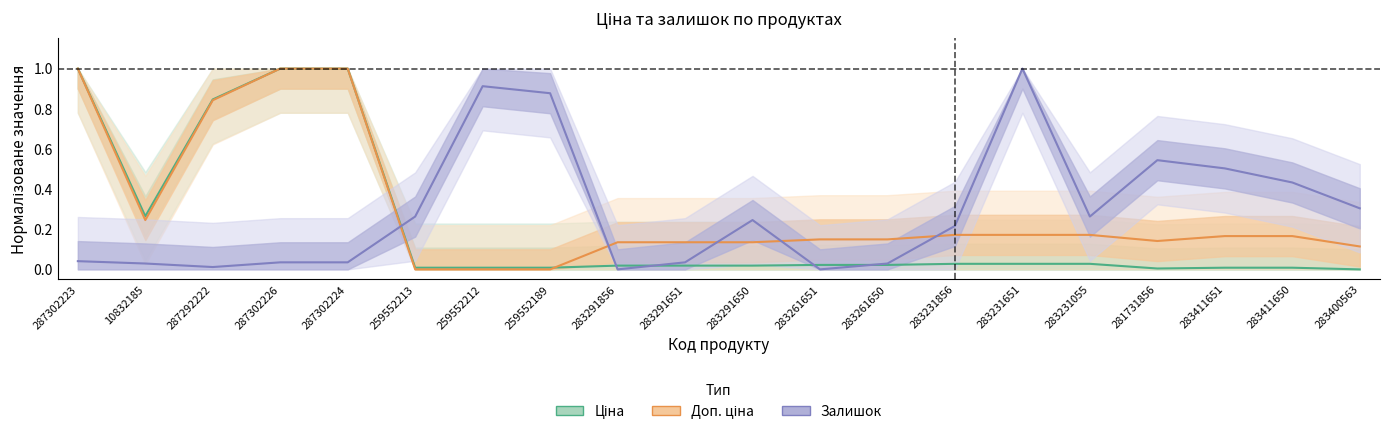

What is the greatest value displayed?

1.0